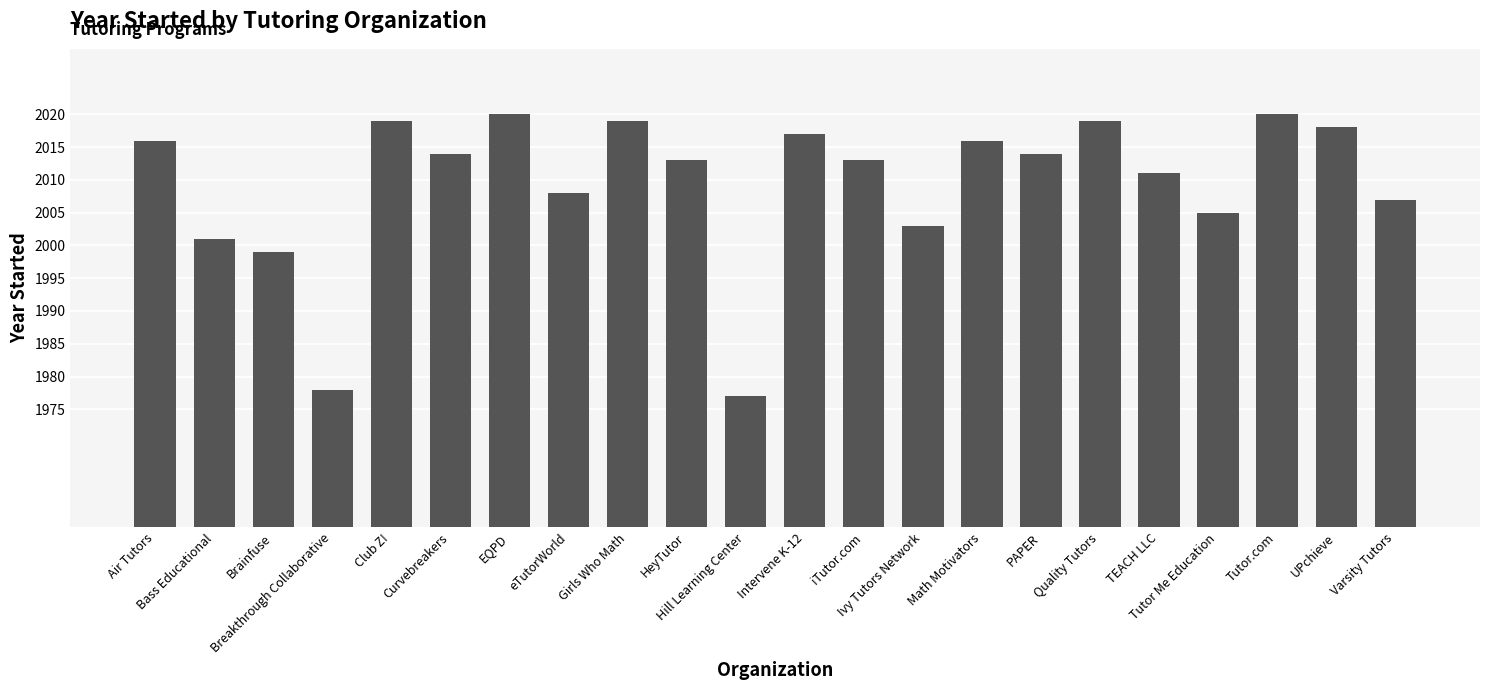

At which label is the value closest to 1998?

Brainfuse